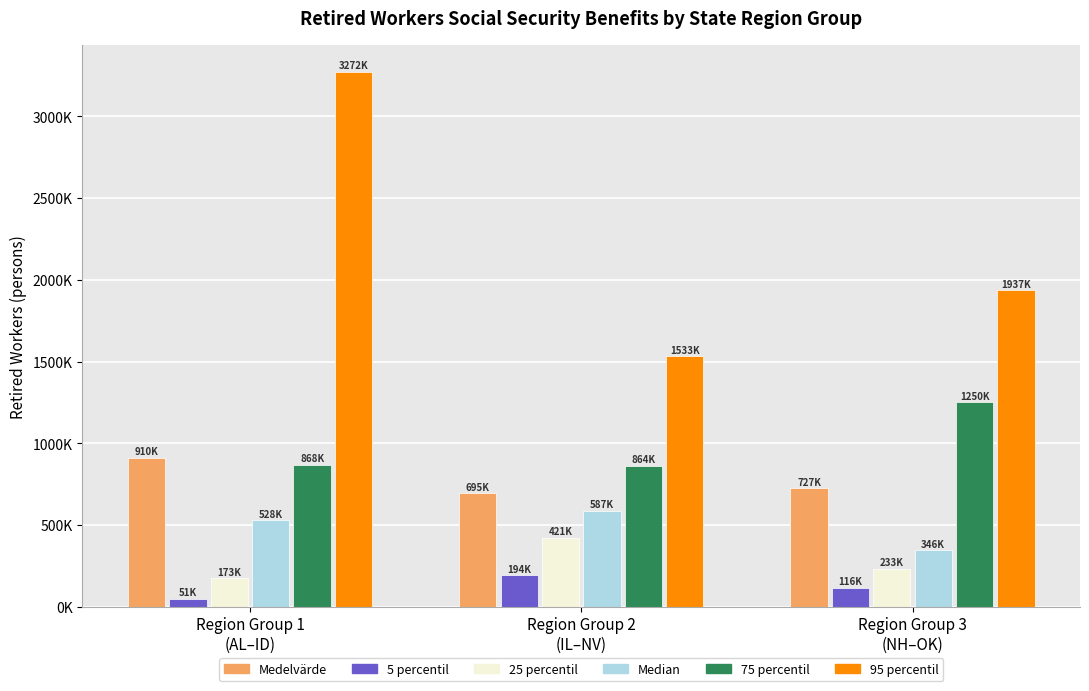

Does the chart contain stacked bars?

No